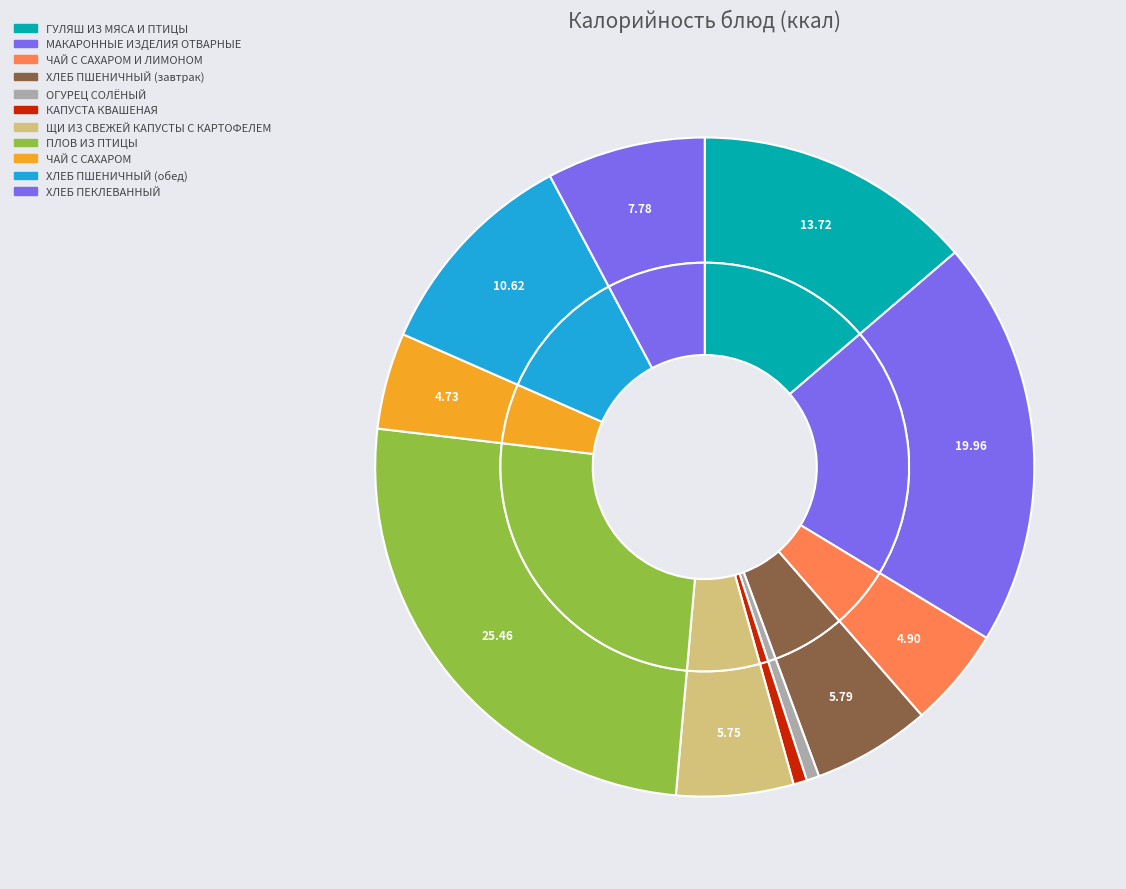

Rank the categories by value from highest to lowest.

ПЛОВ ИЗ ПТИЦЫ, МАКАРОННЫЕ ИЗДЕЛИЯ ОТВАРНЫЕ, ГУЛЯШ ИЗ МЯСА И ПТИЦЫ, ХЛЕБ ПШЕНИЧНЫЙ (обед), ХЛЕБ ПЕКЛЕВАННЫЙ, ХЛЕБ ПШЕНИЧНЫЙ (завтрак), ЩИ ИЗ СВЕЖЕЙ КАПУСТЫ С КАРТОФЕЛЕМ, ЧАЙ С САХАРОМ И ЛИМОНОМ, ЧАЙ С САХАРОМ, КАПУСТА КВАШЕНАЯ, ОГУРЕЦ СОЛЁНЫЙ